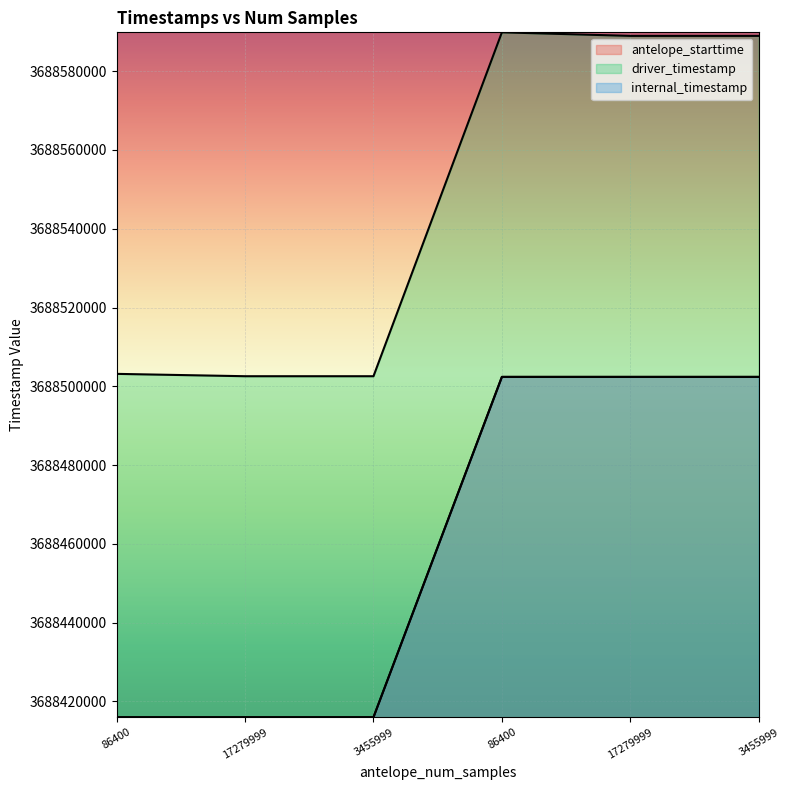

Reading left to right, extract all data points from this chart.

antelope_starttime: 3688416000.0	3688416000.0	3688416000.0	3688502400.0	3688502400.0	3688502400.0
driver_timestamp: 3688503169.0	3688502571.8	3688502571.9	3688589869.0	3688588969.5	3688588970.6
internal_timestamp: 3688416000.0	3688416000.0	3688416000.0	3688502400.0	3688502400.0	3688502400.0